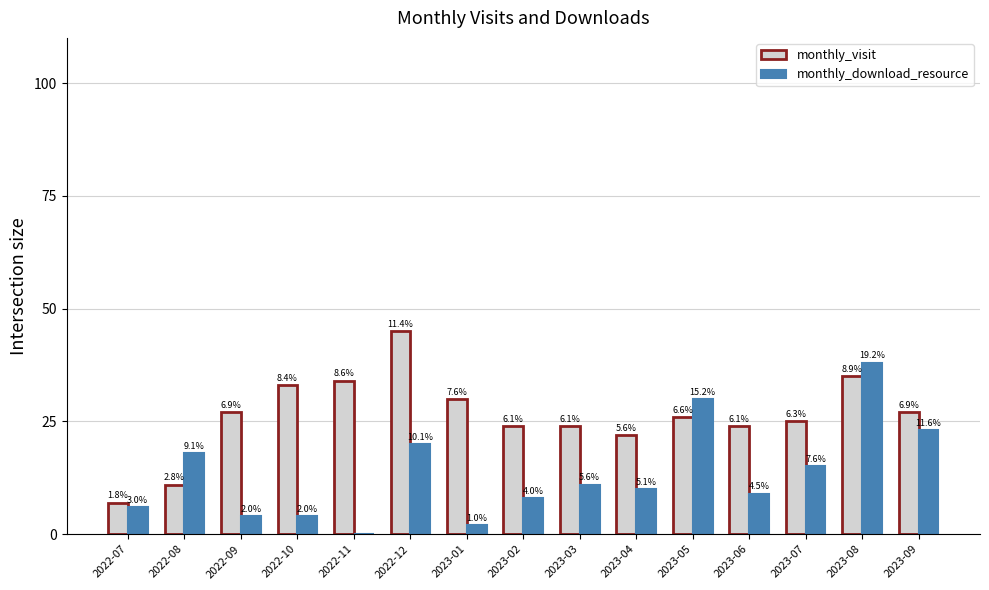

At which label does monthly_download_resource first exceed 10?

2022-08